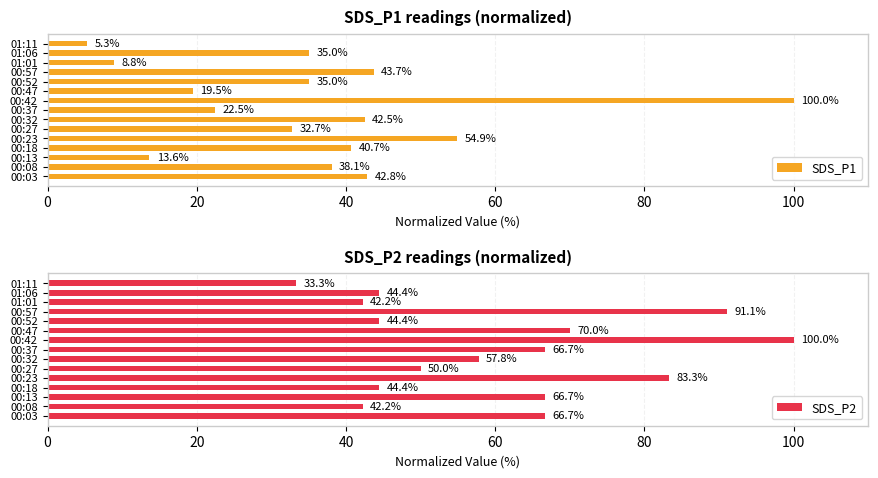

What value does the SDS_P1 series have at 00:42?

100.0